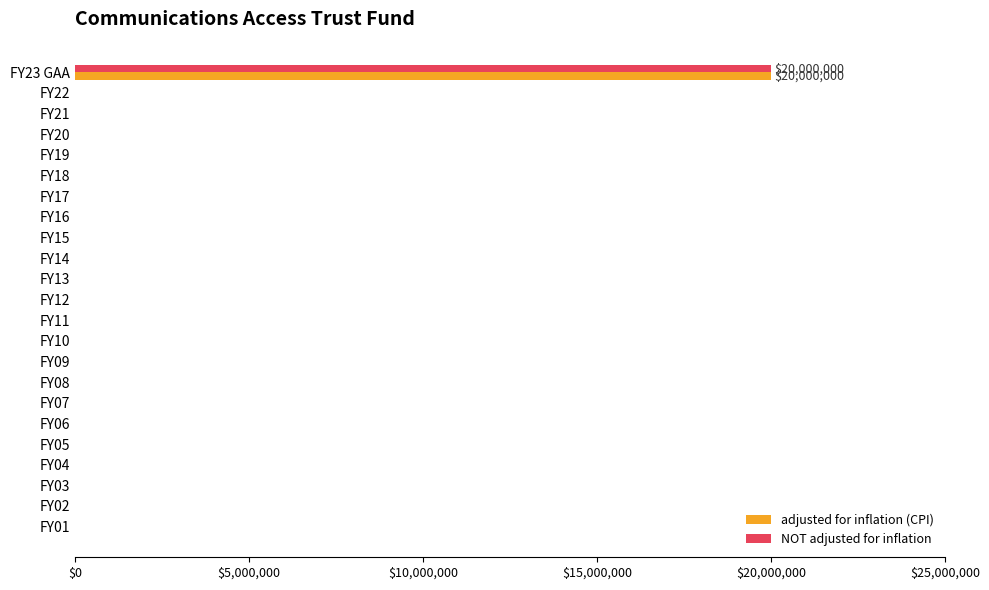

At which category is the sum across all series the highest?

FY23 GAA